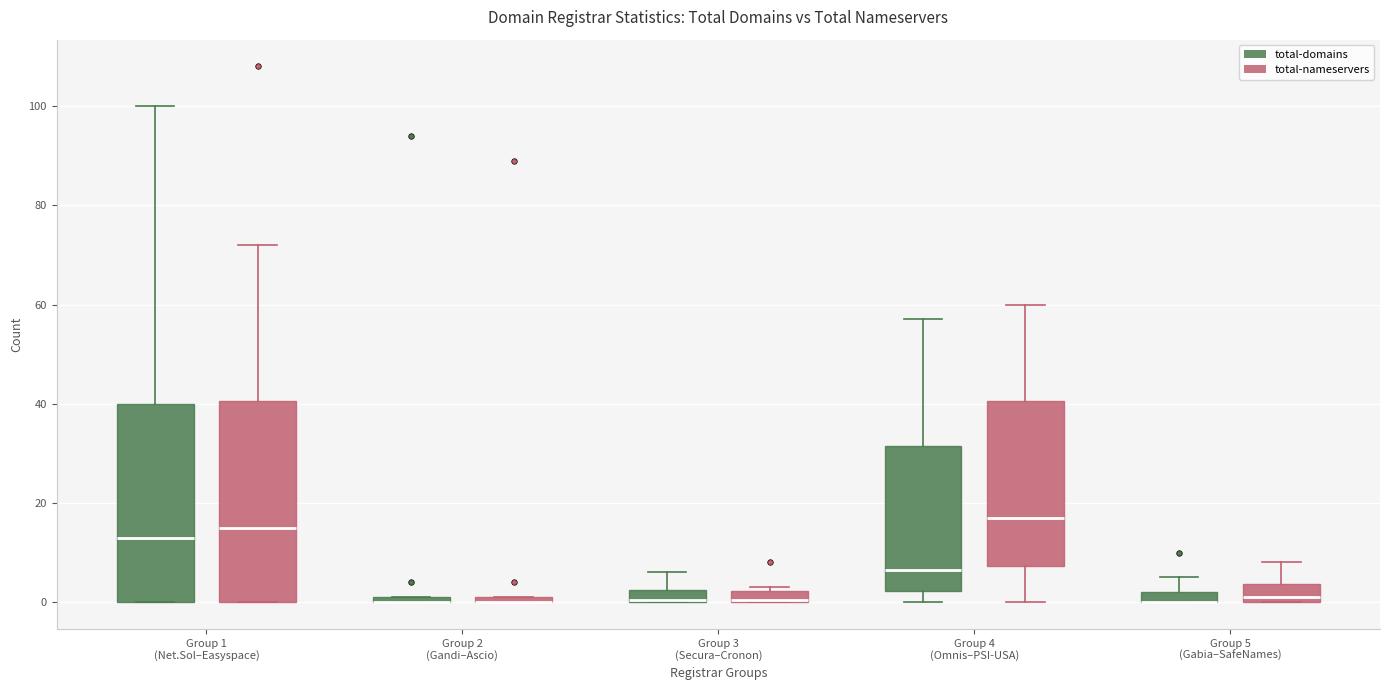

Where is the lower edge of the box for Group 1 (Net.Sol–Easyspace) (total-nameservers) on the y-axis? The values are not printed on the chart, so give them approximately, as read against the axis.

0